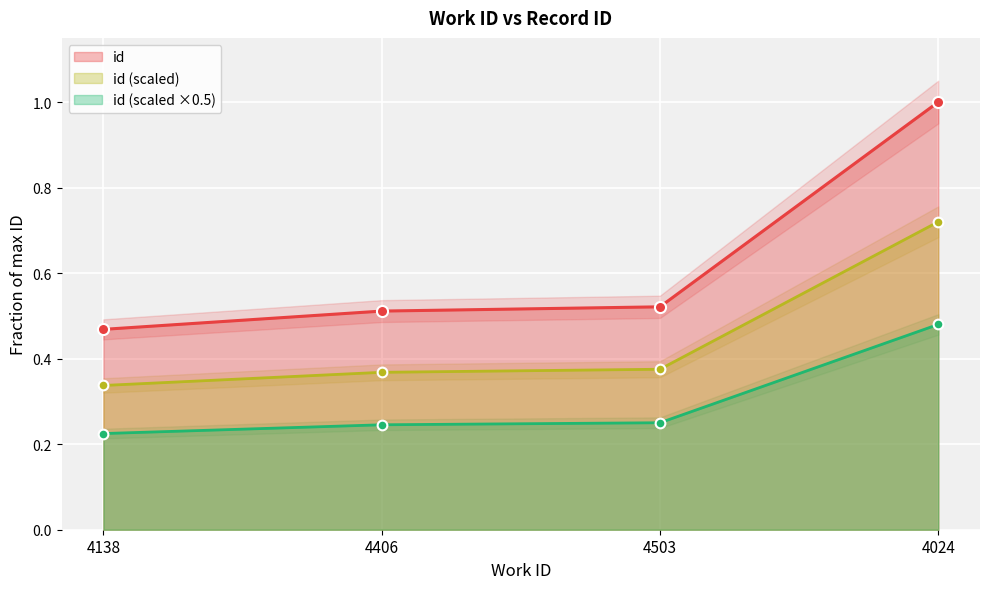

What is the change in value from 4138 to 4024?

+0.5